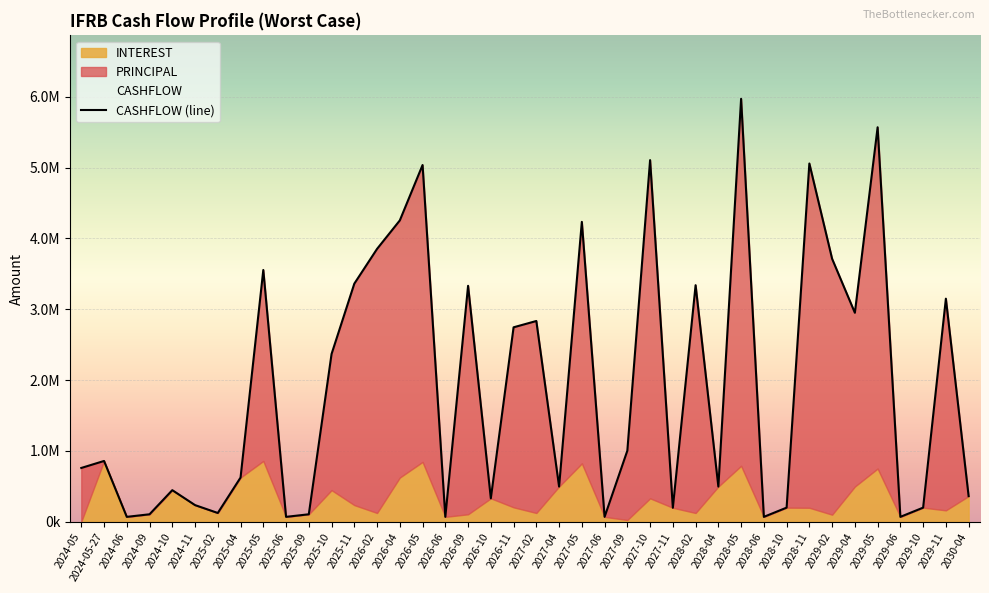

Where does the data first go above 857792?

2024-05-27